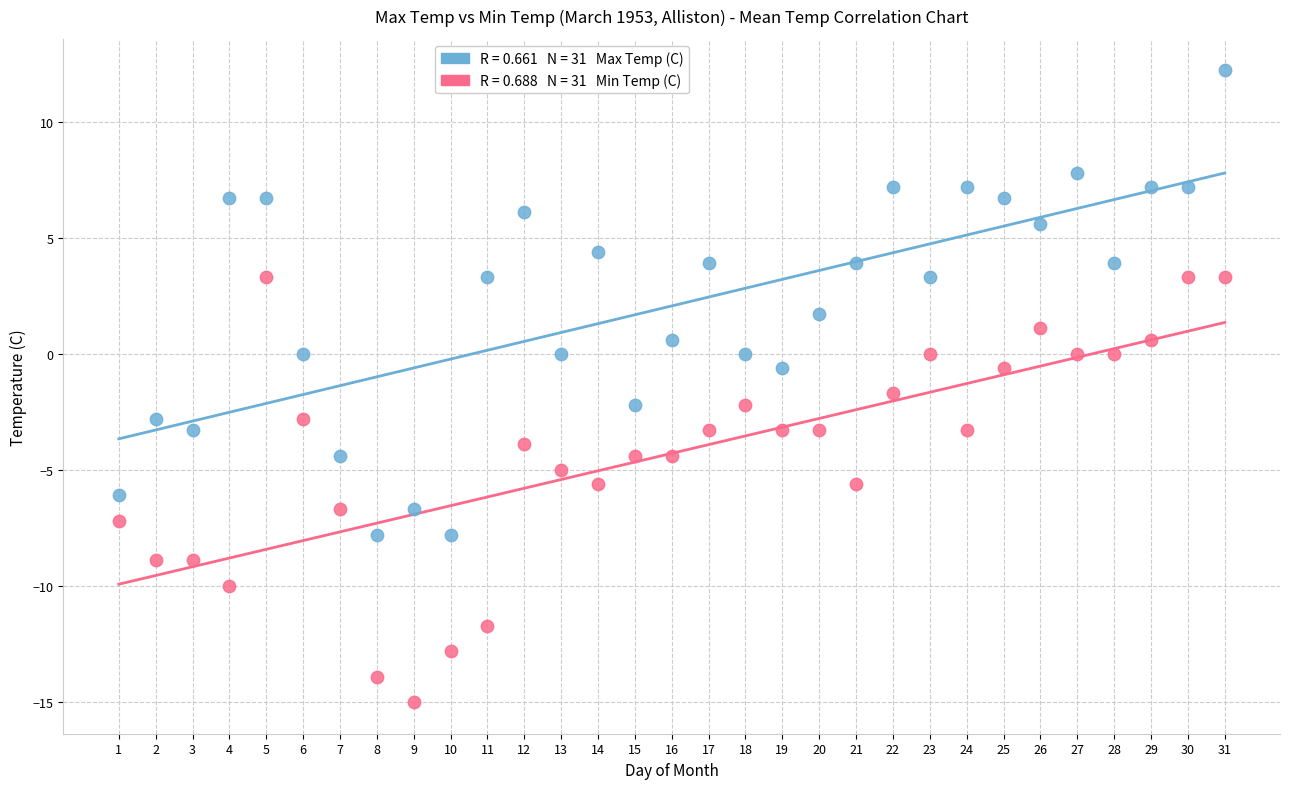

Across all data points, what is the range of Y values (max minus min)?

27.2